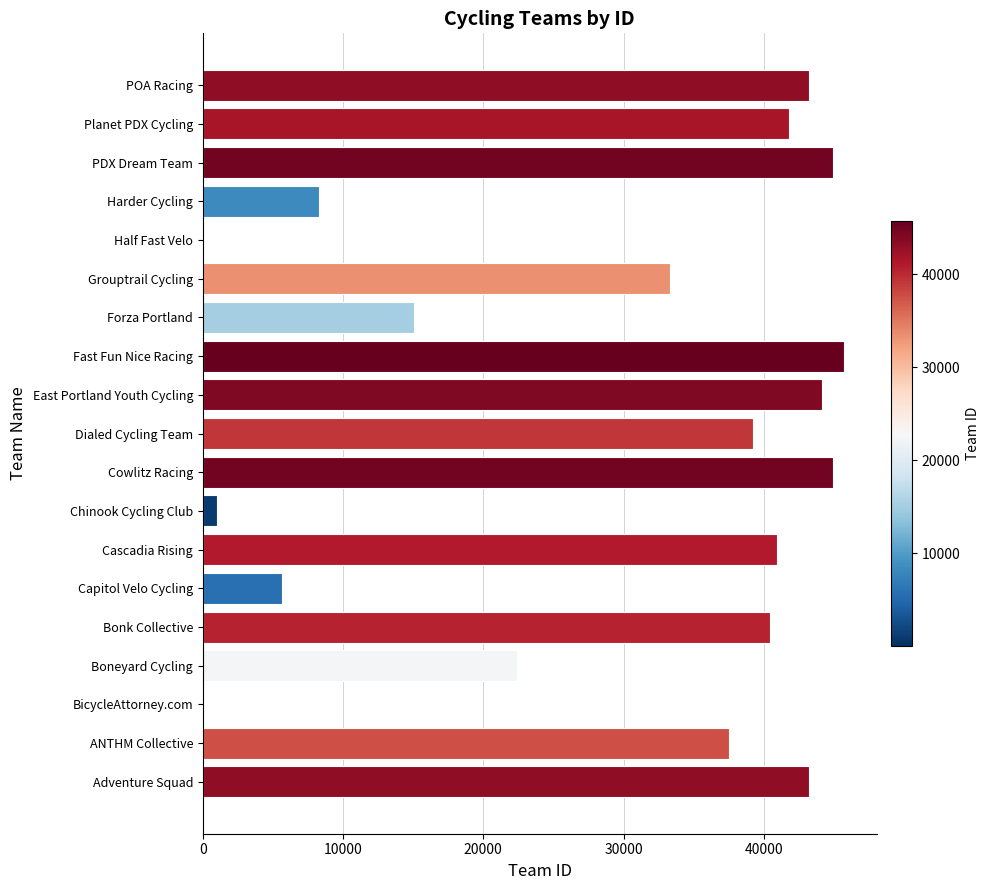

What is the sum of the values at East Portland Youth Cycling and Boneyard Cycling?

66584